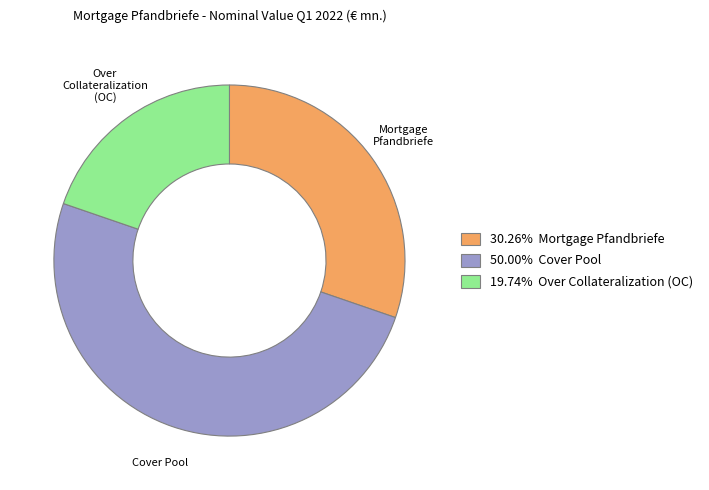

Is it true that Over Collateralization (OC) is 28% of the pie?

False